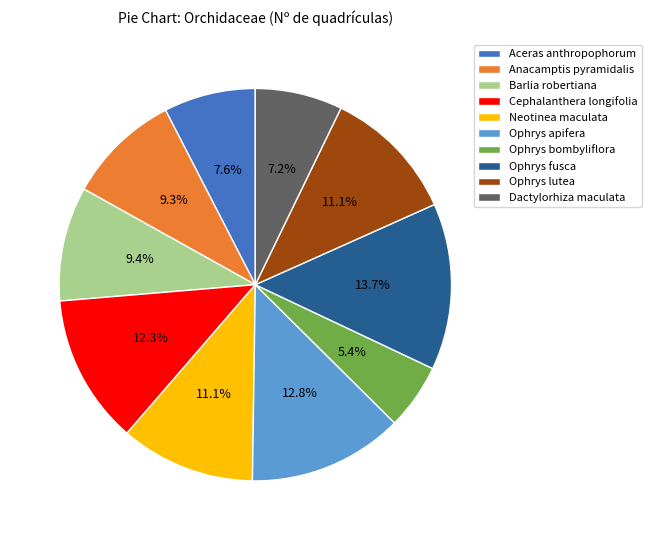

To the nearest percent, what portion does Anacamptis pyramidalis represent?

9%